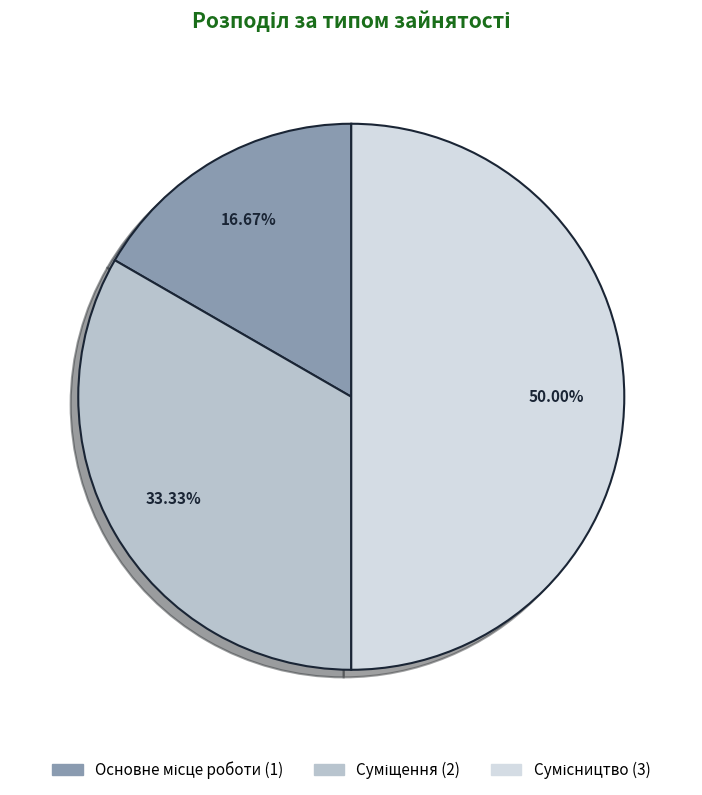

Which slice is the smallest?

Основне місце роботи